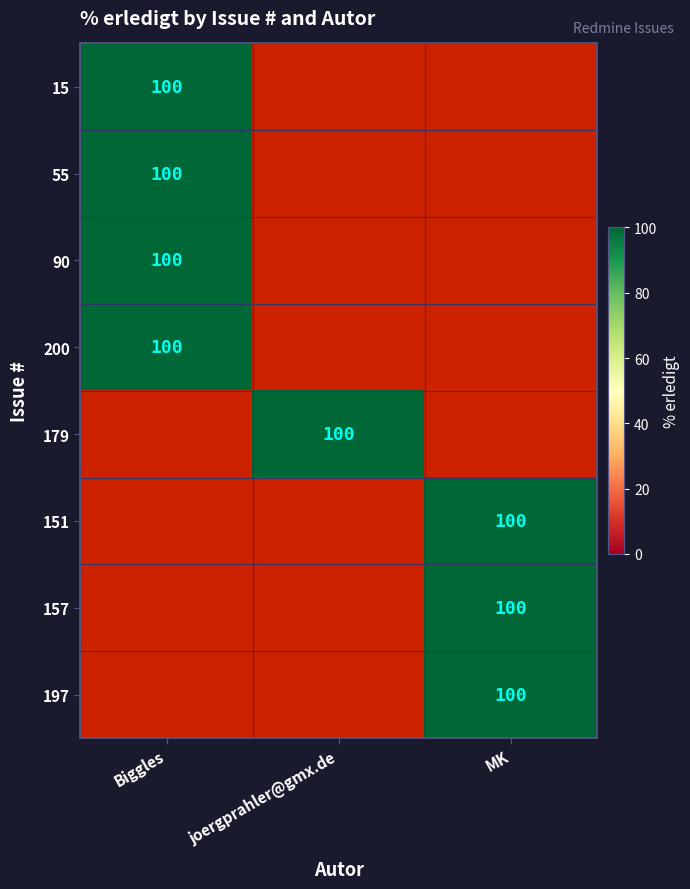

At how many categories does at least one series exceed 1?

3